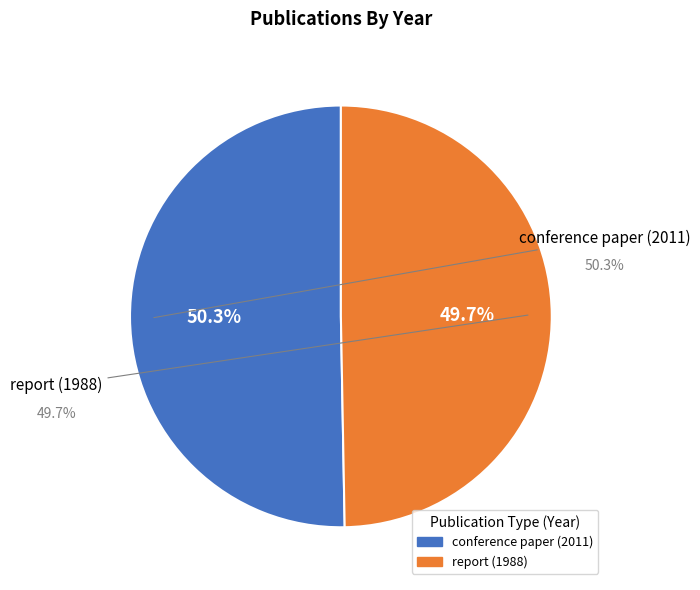

To the nearest percent, what is the difference between the report (1988) and conference paper (2011) slice percentages?

1%